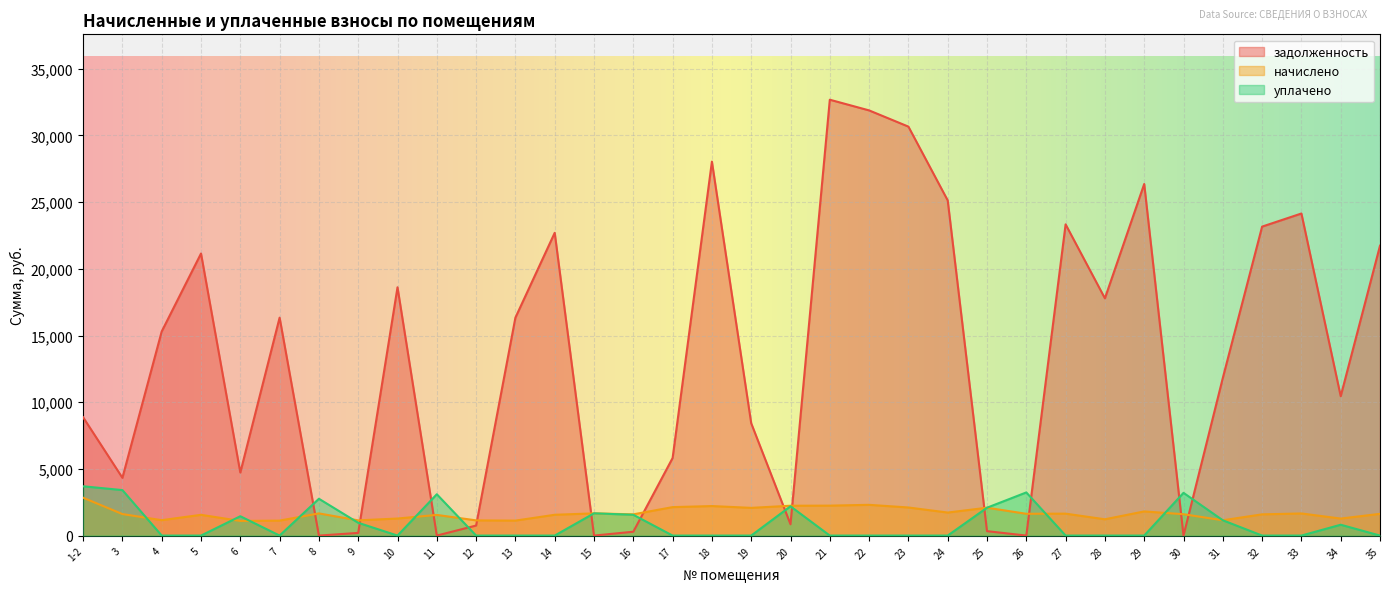

How many interior local valleys does the уплачено series have?

2